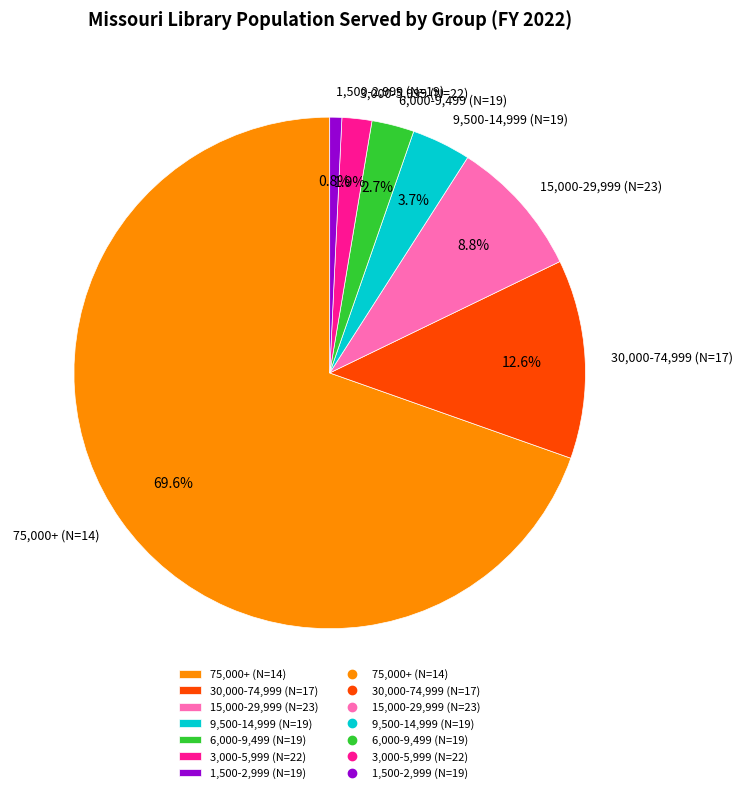

Does any single category account for the majority?

Yes